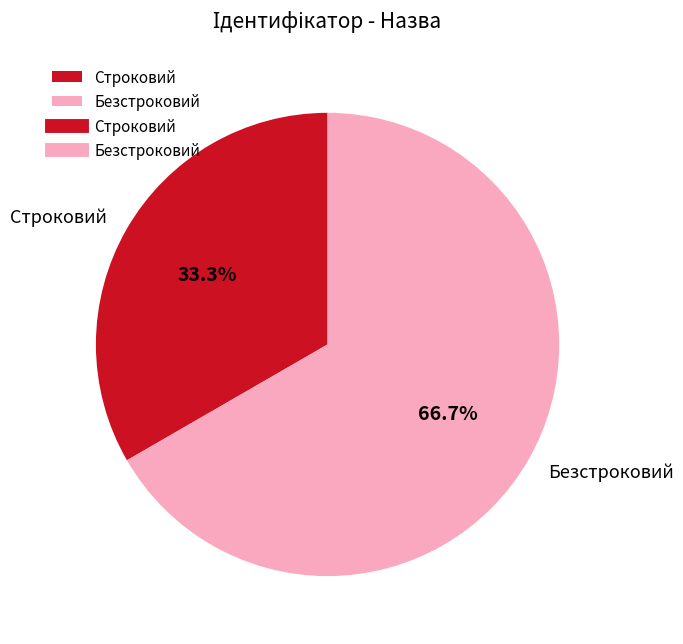

What is the largest slice in the pie chart?

Безстроковий